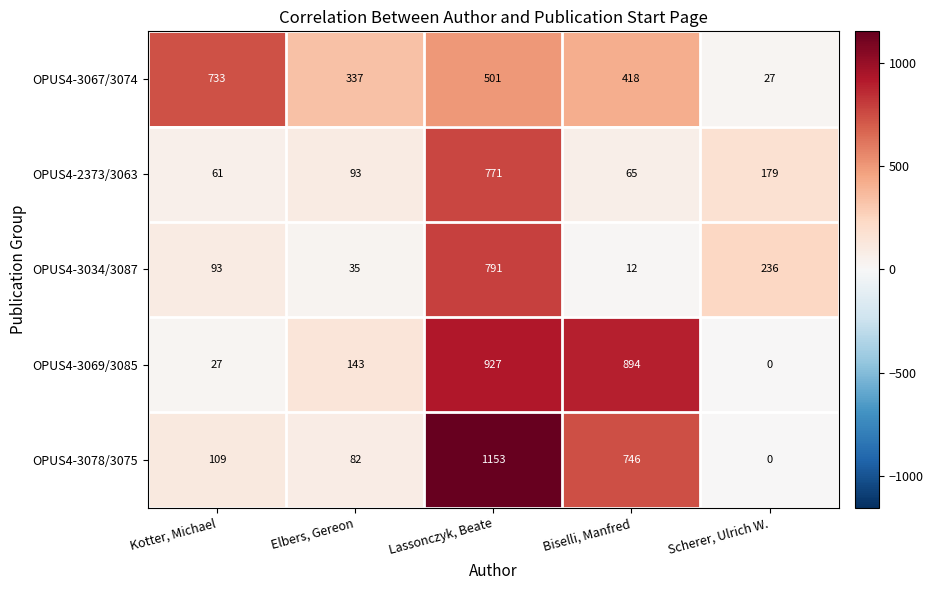

Which series has the widest spread of values?

OPUS4-3078/3075